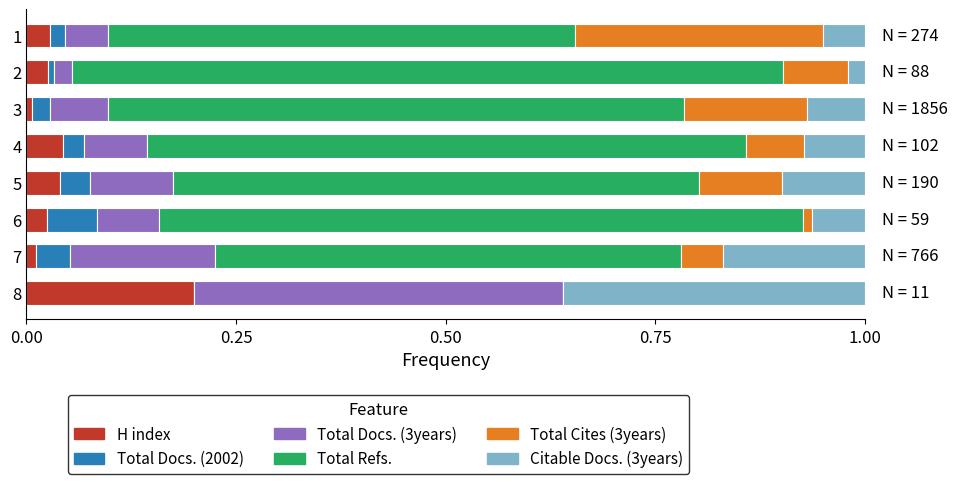

Which category has the highest value in the H index series?

8